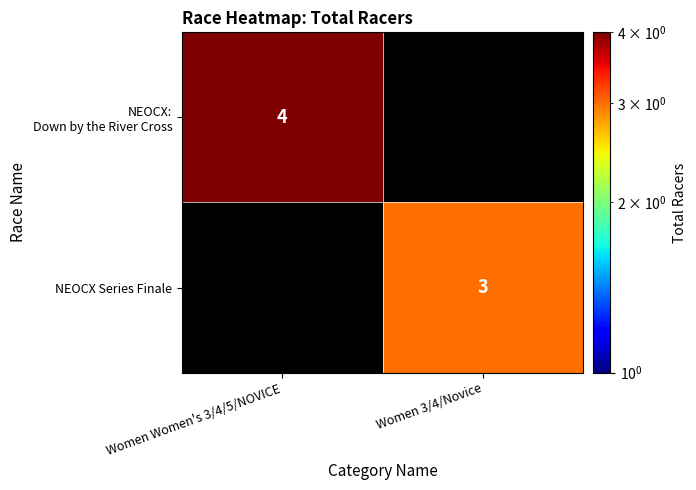

Is it true that NEOCX Series Finale equals 4 at Women 3/4/Novice?

False